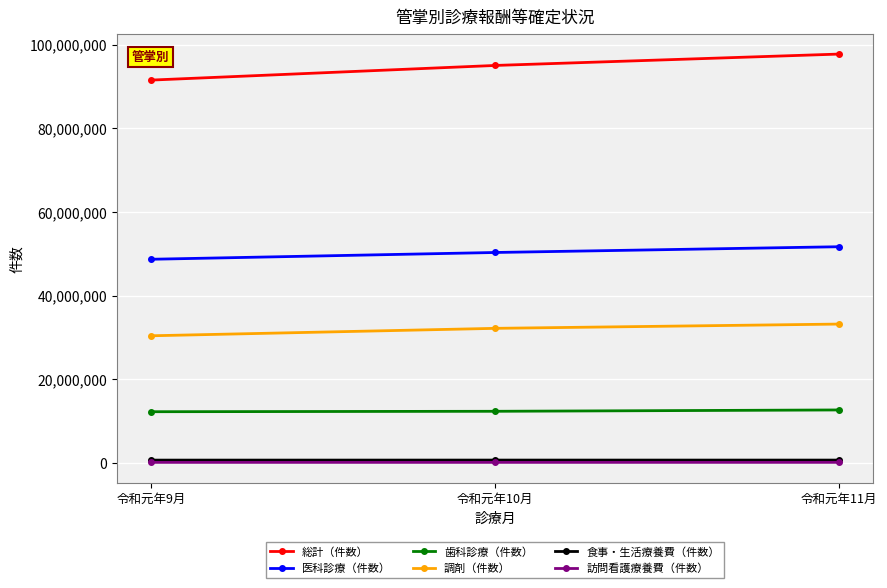

What is the greatest value displayed?

97769872